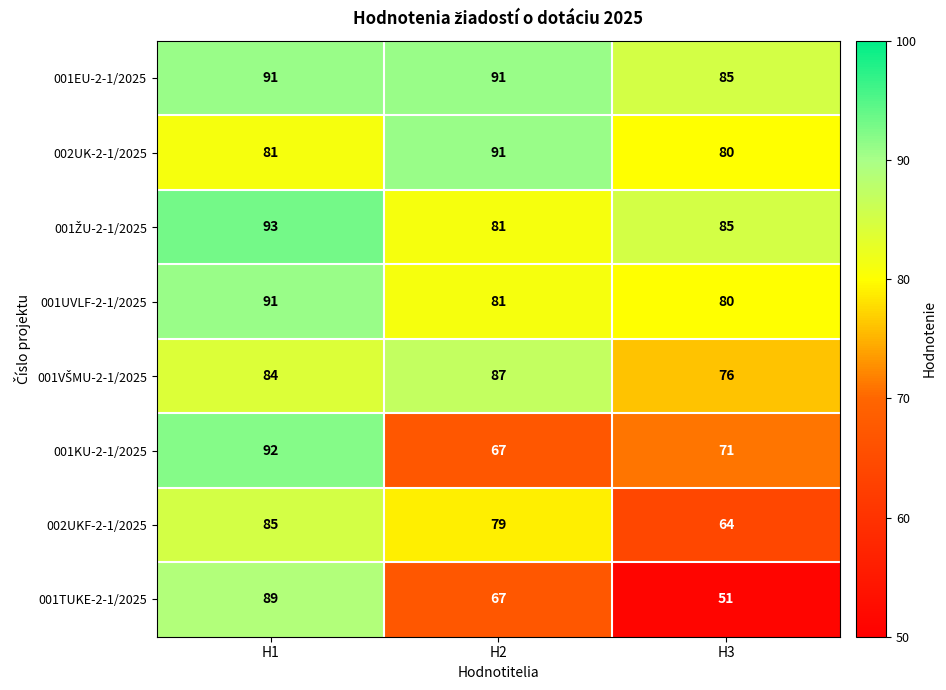

Which series has the largest range (max minus min)?

001TUKE-2-1/2025